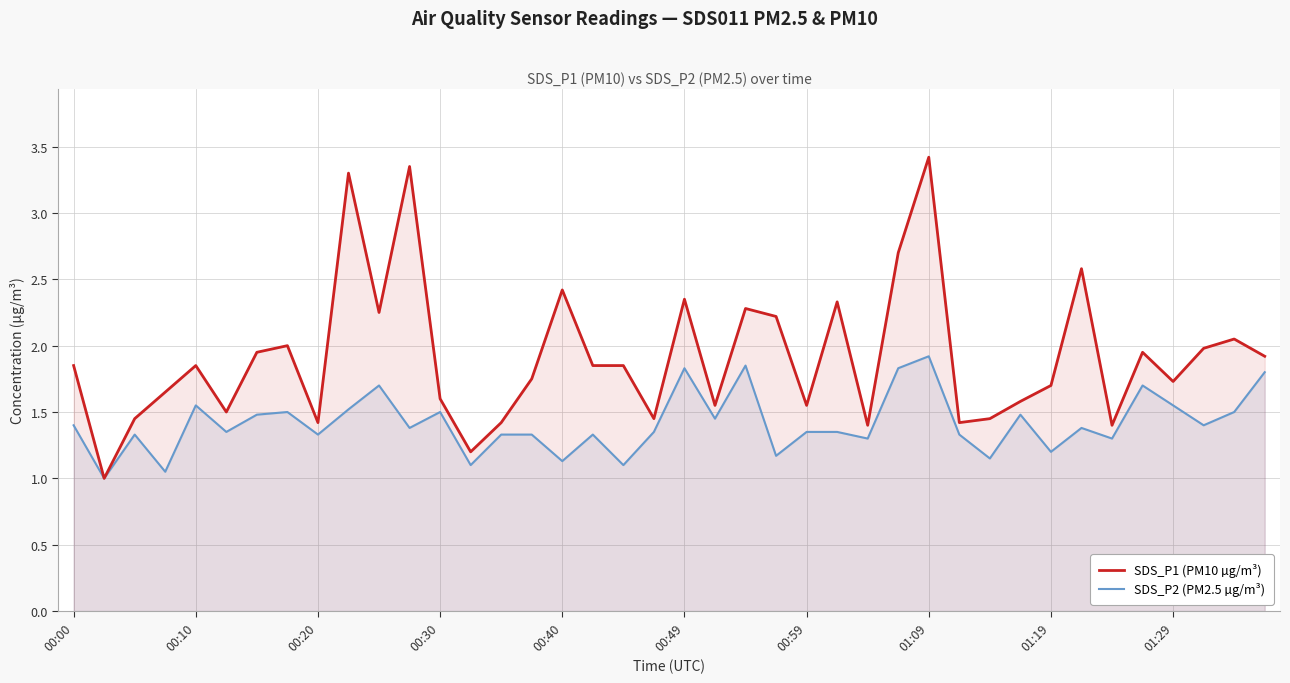

Between 18 and 26, which is larger?

18